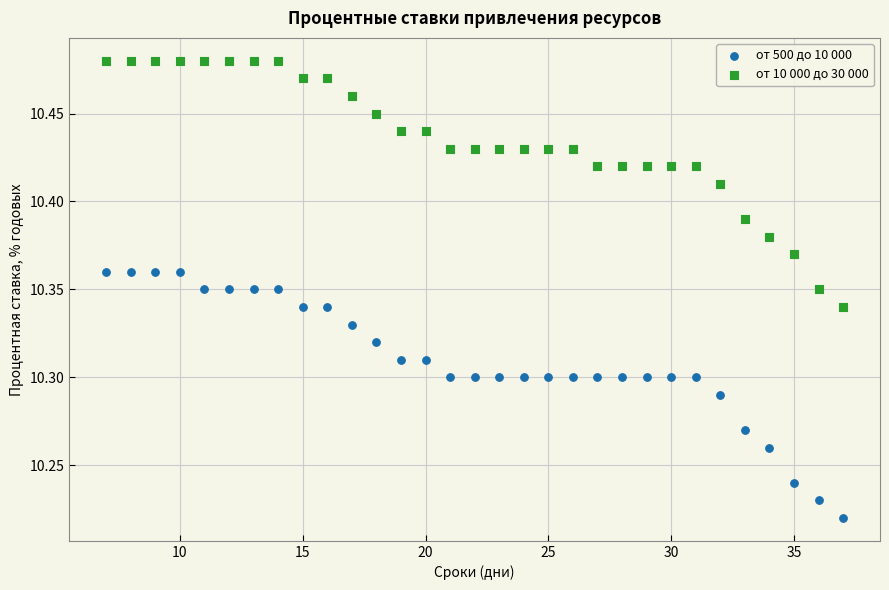

What is the X range (max minus min) for the scatter plot?

30.0